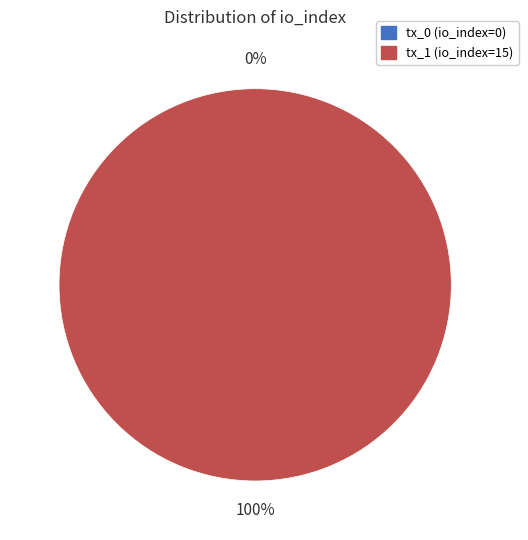

How many segments does this pie chart have?

2